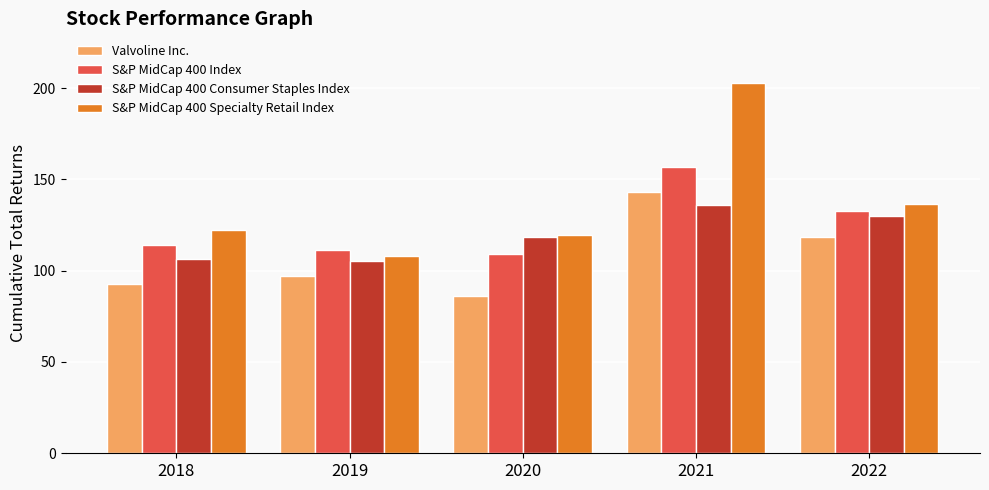

The value of S&P MidCap 400 Index at 2021 is 92.8. True or false?

False